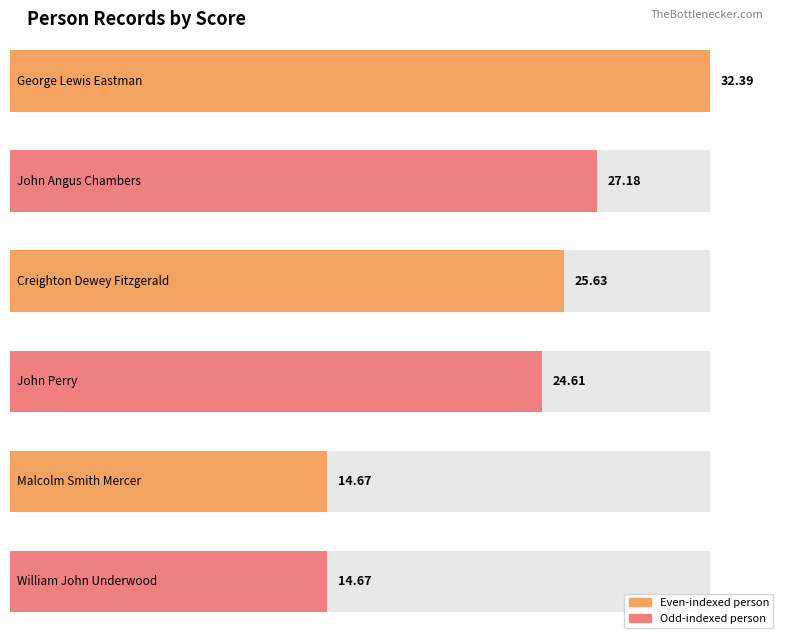

Does the chart contain stacked bars?

No